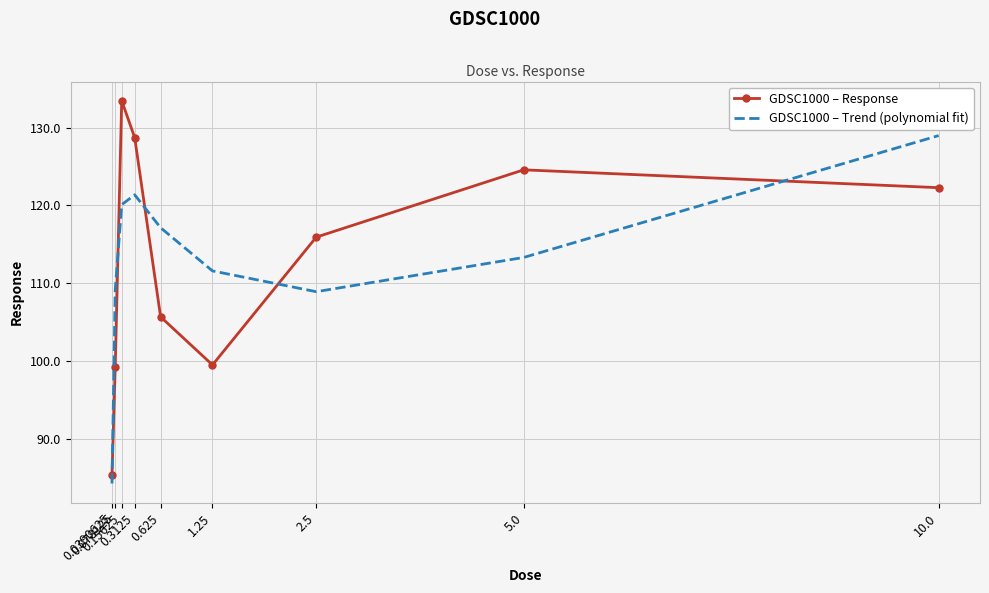

How many values in the GDSC1000 – Trend (polynomial fit) series exceed 113?

5